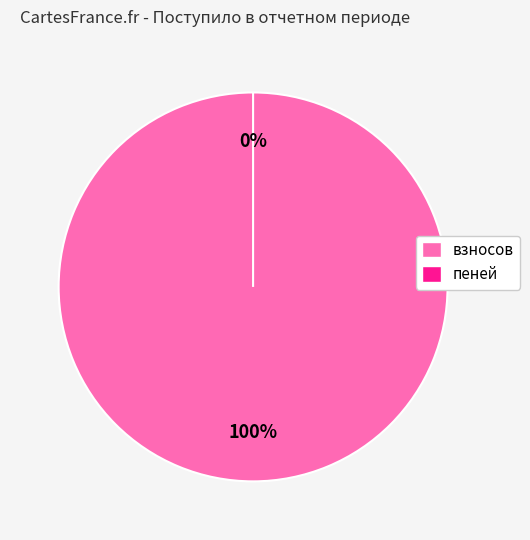

Combined, what portion of the pie is взносов and пеней?

100.0%